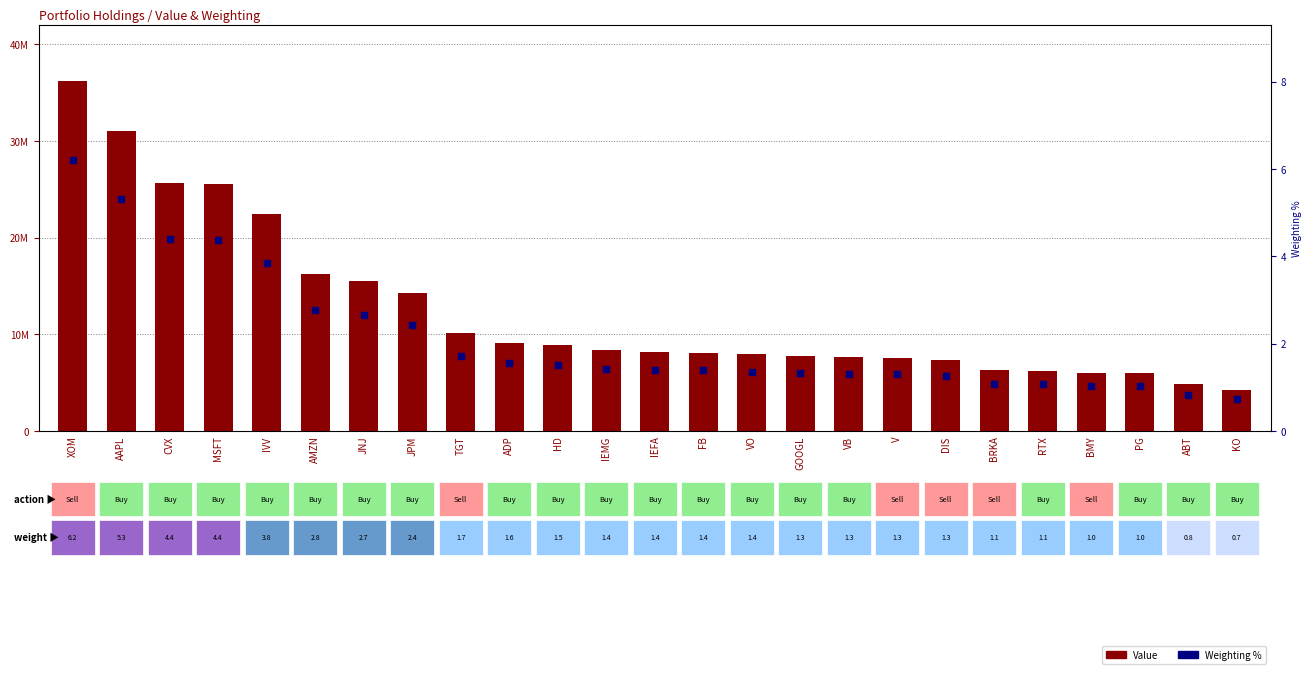

At how many categories does at least one series exceed 23834396?

4